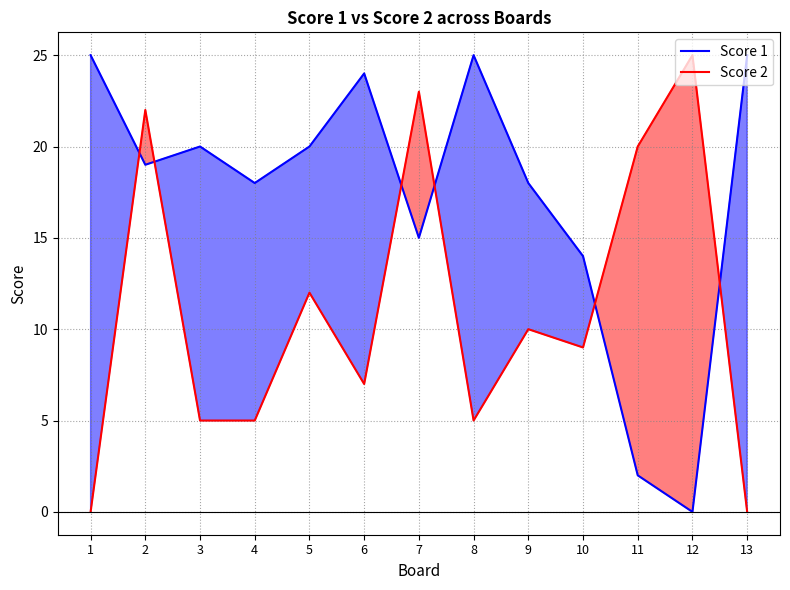

What is the difference between the second highest and second lowest values in the Score 1 series?

23